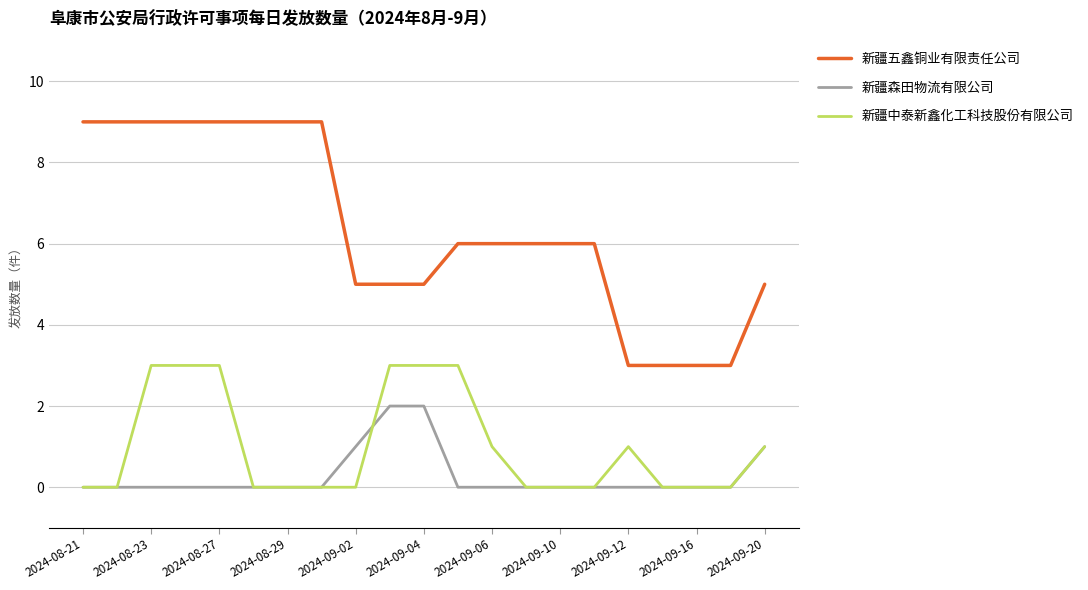

What is the lowest value of the 新疆五鑫铜业有限责任公司 series?

3